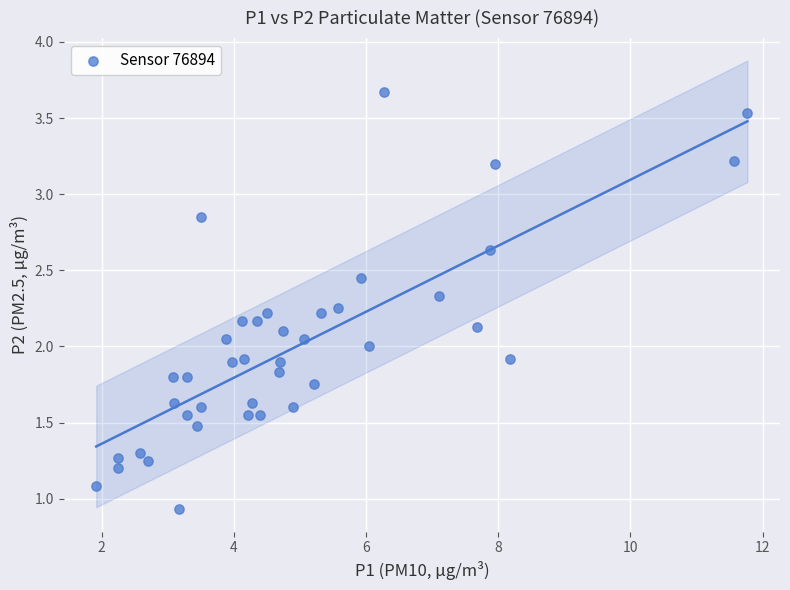

What is the range of Y values (max minus min)?

2.7